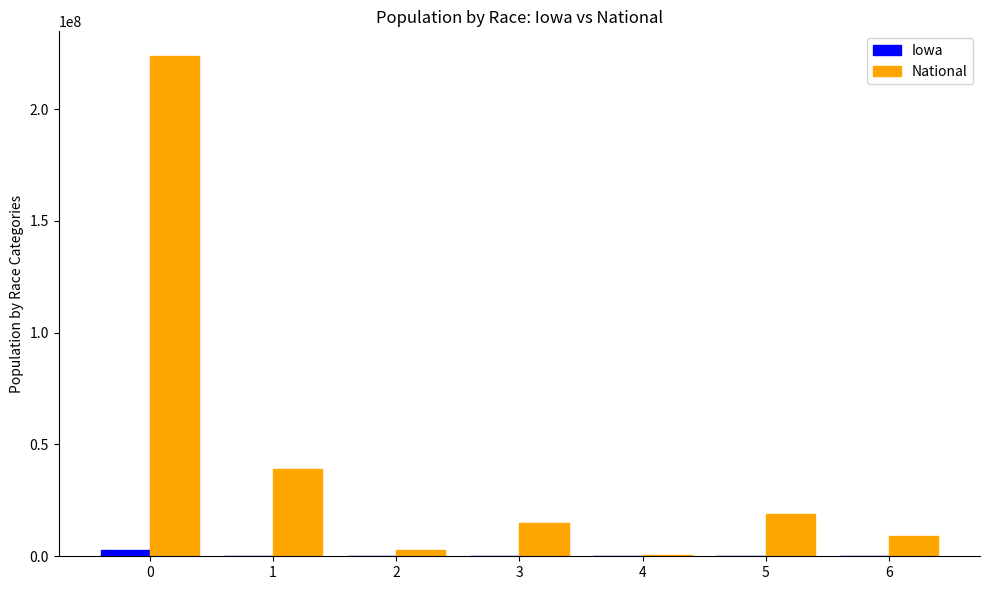

Between 0 and 1, which series saw the biggest shift?

National